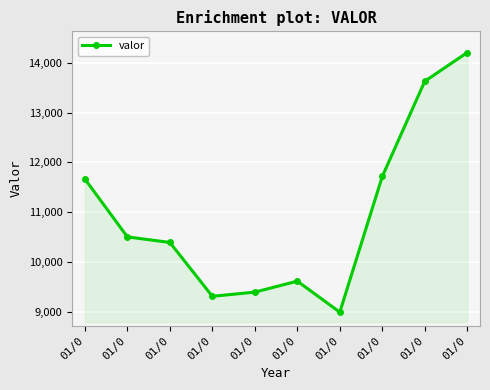

Reading left to right, list all the values displayed in this chart.

01/0=11666	01/0=10502	01/0=10390	01/0=9307	01/0=9391	01/0=9612	01/0=8988	01/0=11718	01/0=13633	01/0=14211